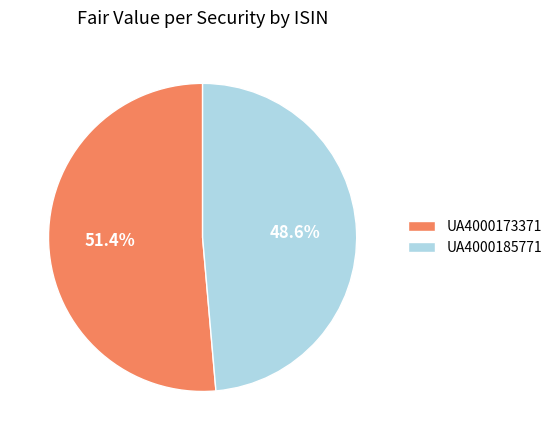

Count the number of slices in the pie.

2